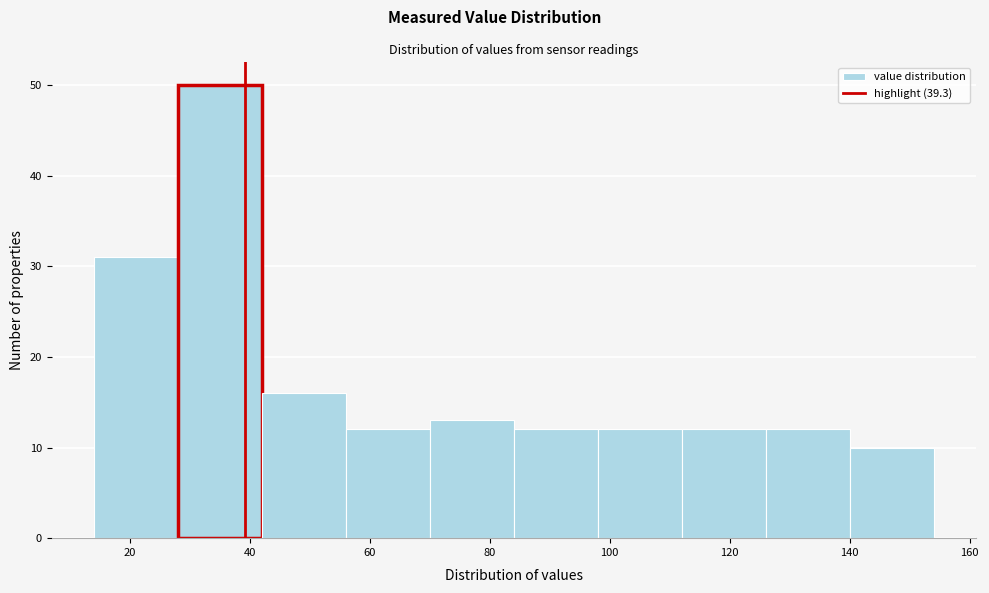

Reading left to right, transcribe this chart: for each bar, give the range it covers on the x-axis and its height. The values are not printed on the chart, so give them approximately, as read against the axis.

14 to 28: 31
28 to 42: 50
42 to 56: 16
56 to 70: 12
70 to 84: 13
84 to 98: 12
98 to 112: 12
112 to 126: 12
126 to 140: 12
140 to 154: 10